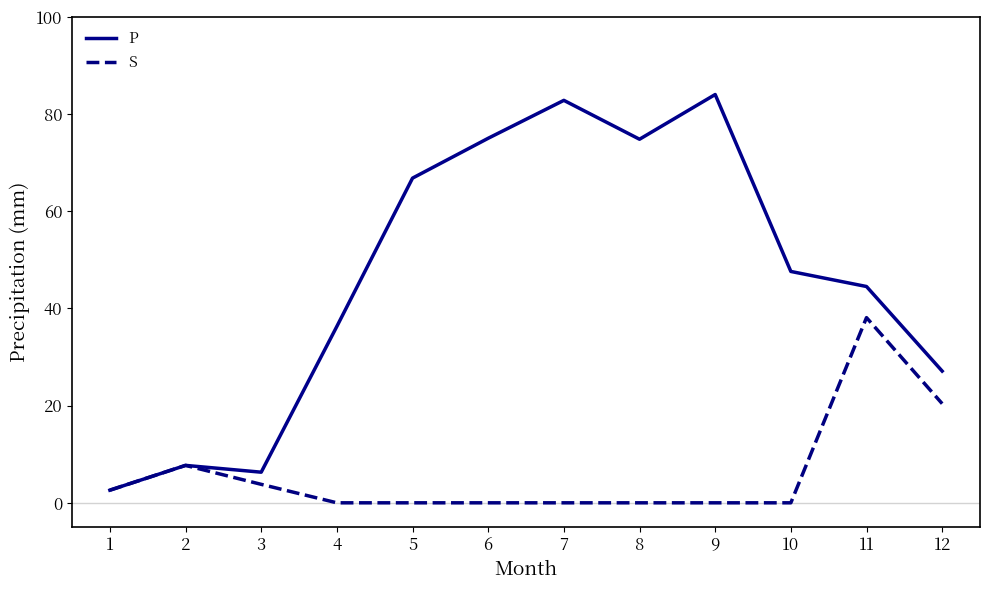

Is the value of P at 10 greater than the value of S at 4?

Yes